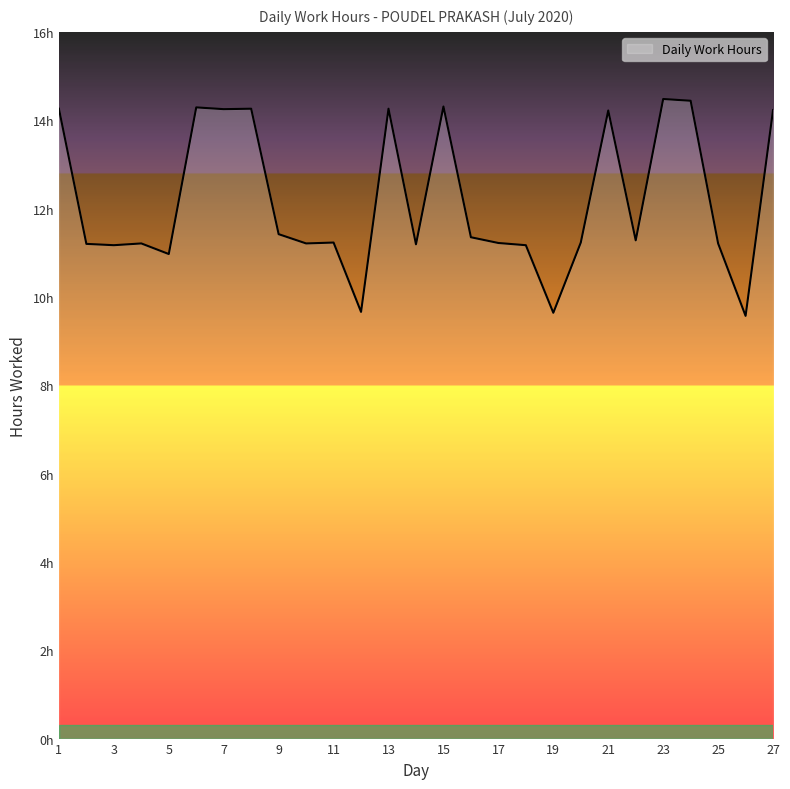

Is this an area chart (filled region under the line)?

Yes